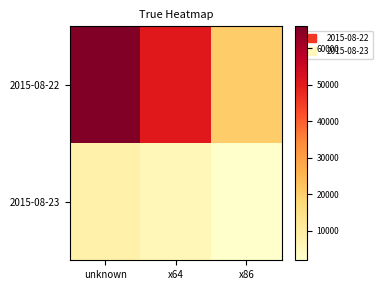

Which series changed the most between x64 and x86?

2015-08-22